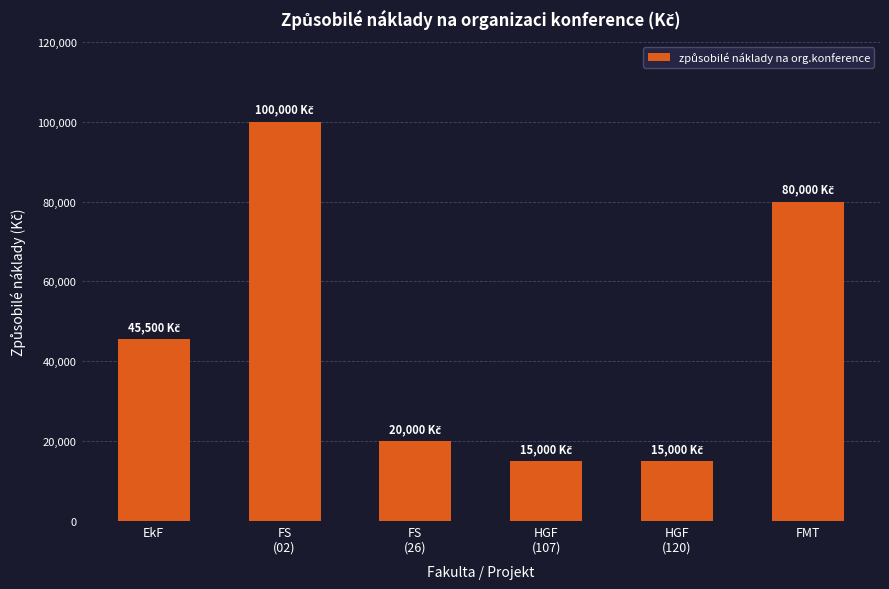

Is it true that the value at FMT is 51542?

False